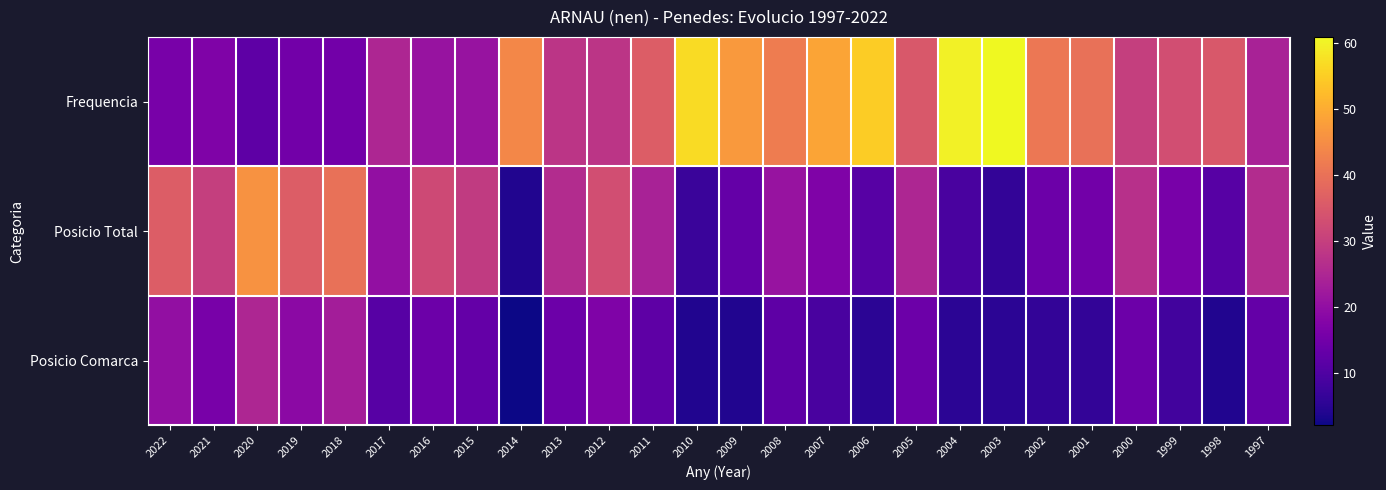

Which series has the widest spread of values?

Frequencia